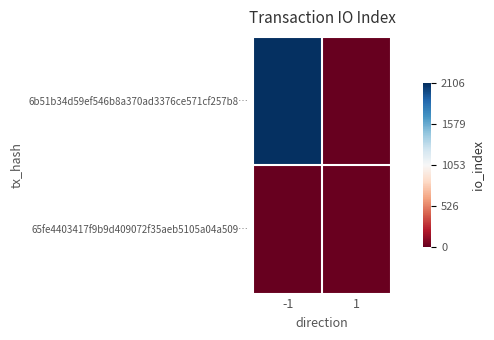

What is the maximum value shown in the chart?

1.0